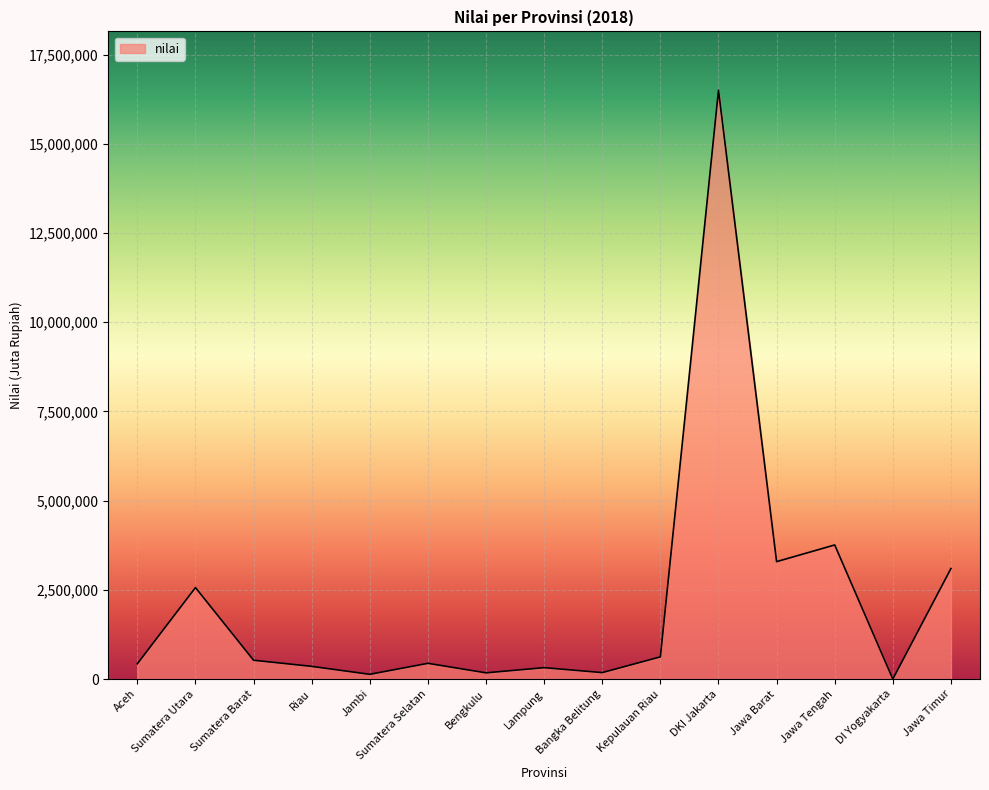

The chart shows a value of 441267 at Sumatera Selatan. True or false?

True